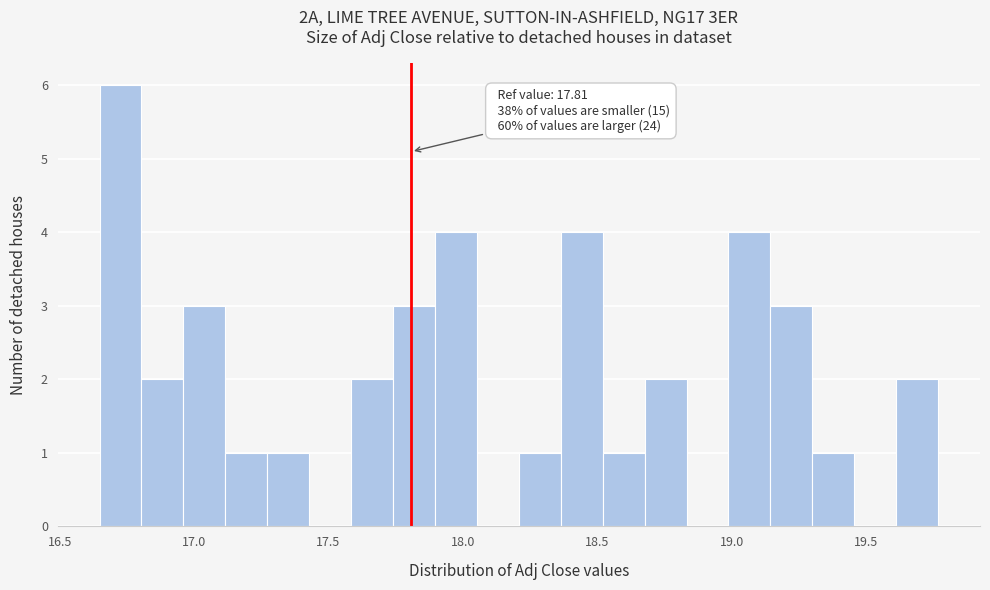

Around what value on the x-axis is the tallest bar? Give the approximate position of its centre, as read against the axis.

16.75